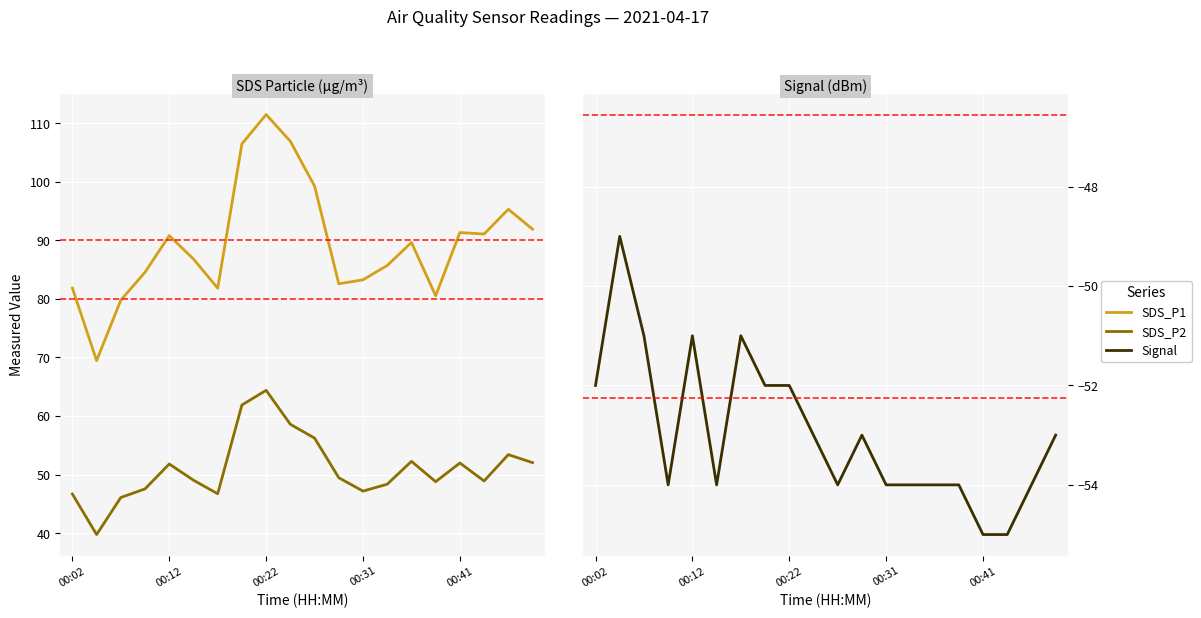

What is the average value of the SDS_P2 series?

51.0